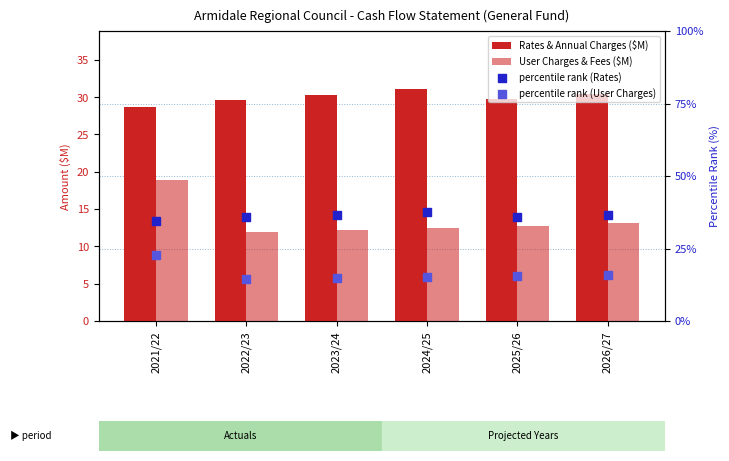

What are all the series names shown in the legend?

Rates & Annual Charges ($M), User Charges & Fees ($M), percentile rank (Rates), percentile rank (User Charges)